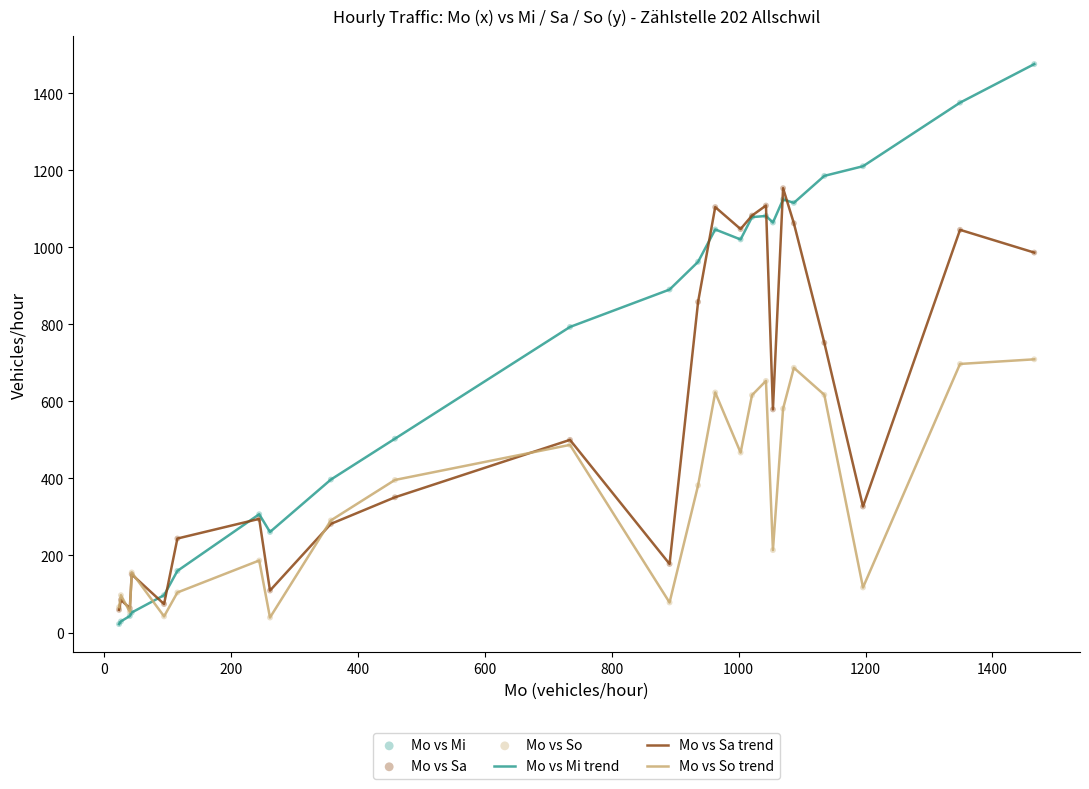

Which series has the largest total across all categories?

Mo vs Mi trend